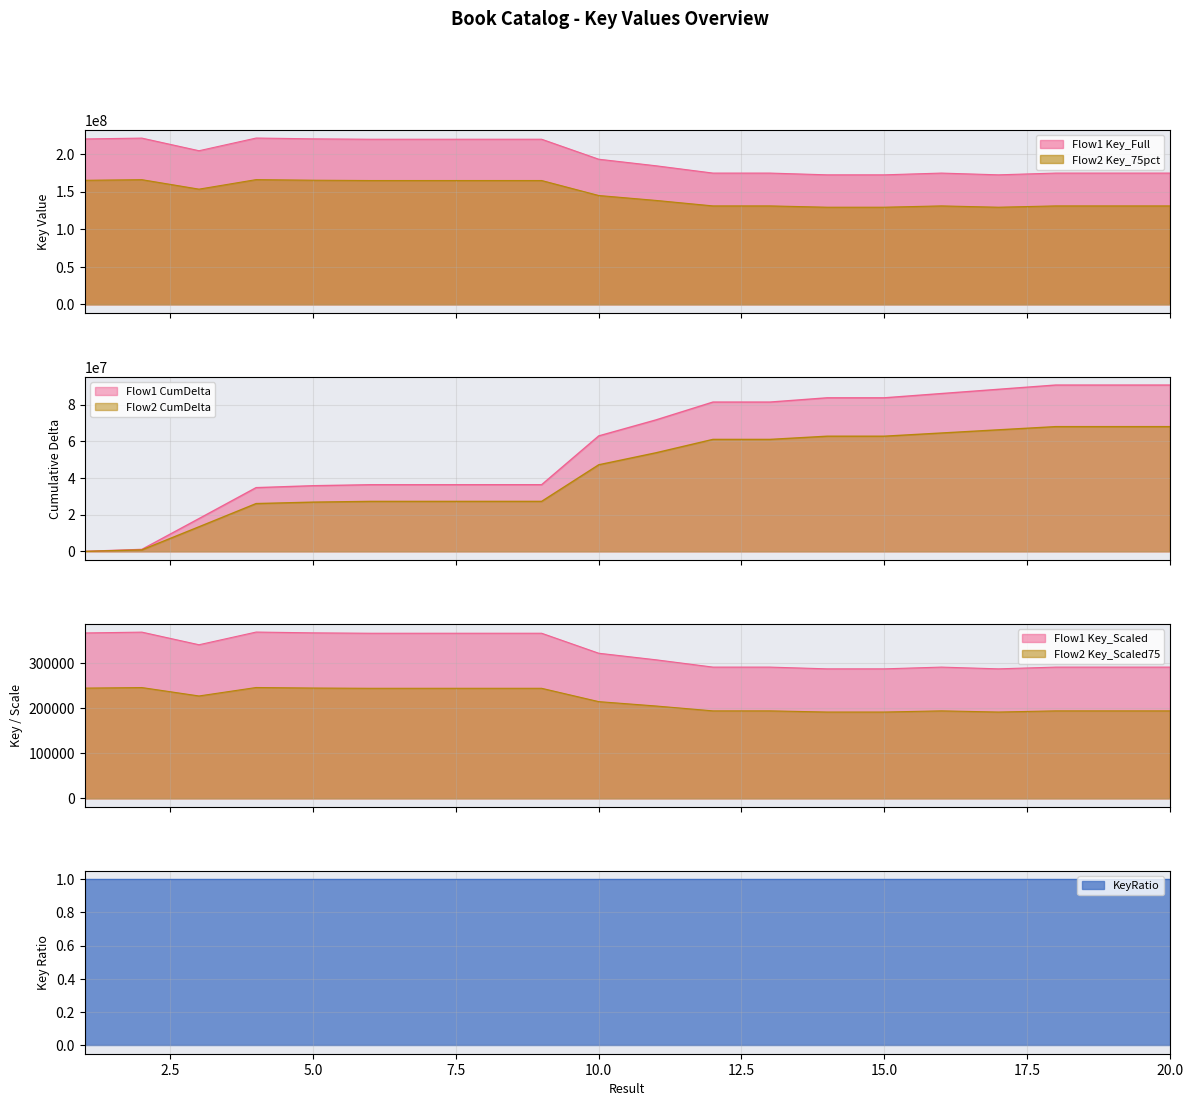

Where does the data first go above 193116806?

1